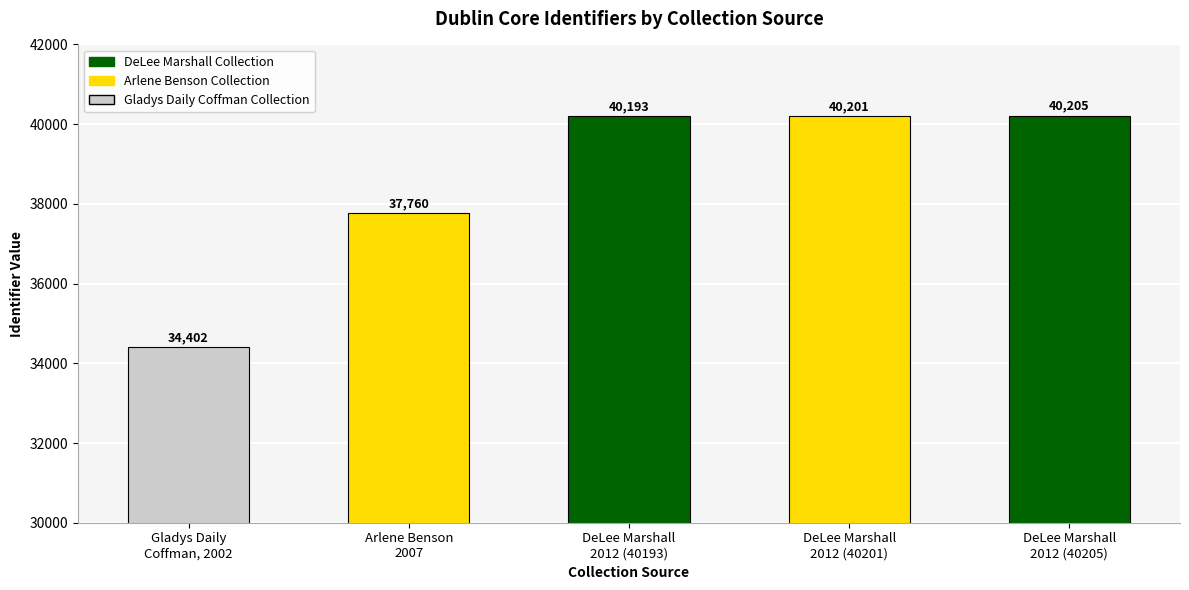

What is the sum of the values at DeLee Marshall
2012 (40193) and Gladys Daily
Coffman, 2002?

74595